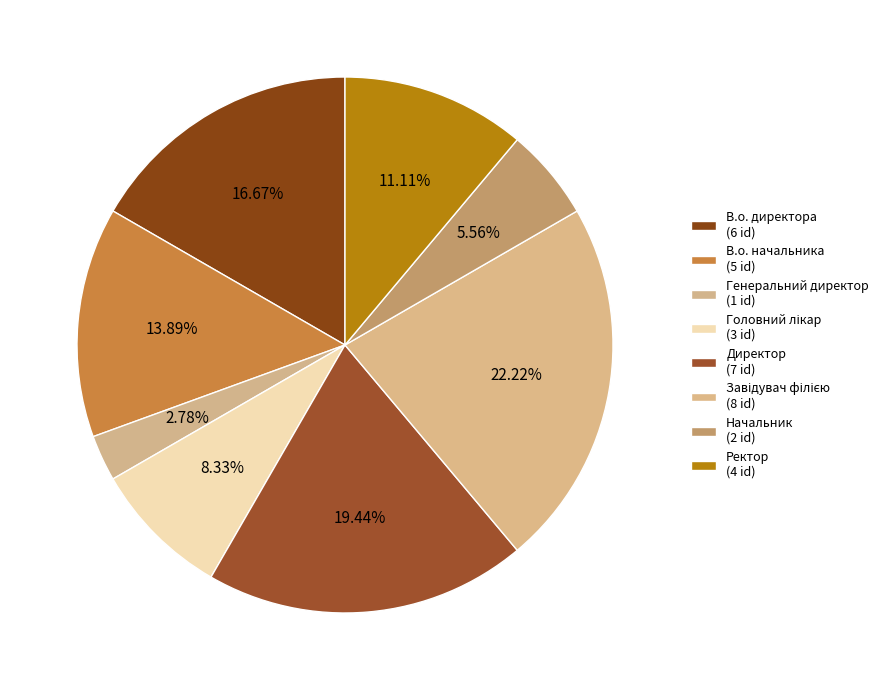

How many segments does this pie chart have?

8